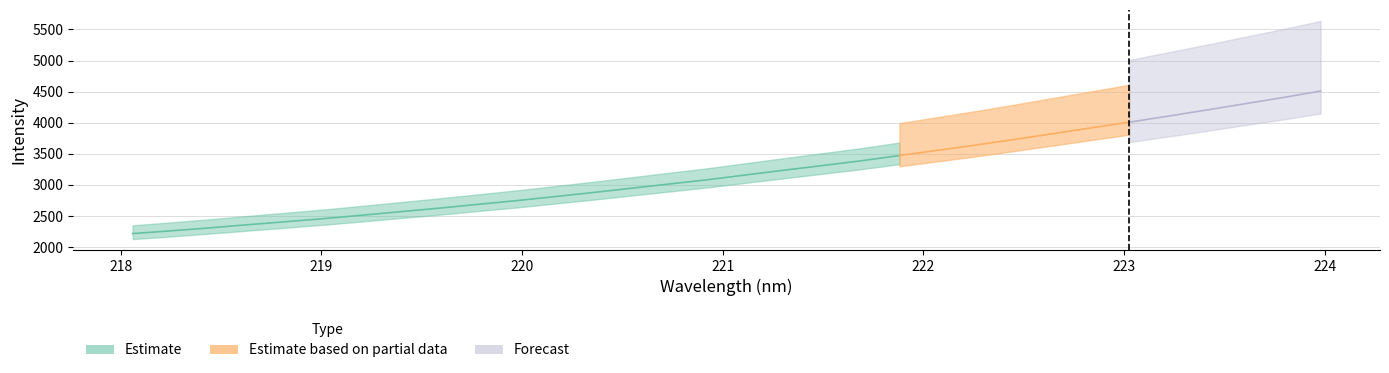

What is the difference between the values at 222.0721 and 221.8812?

84.5